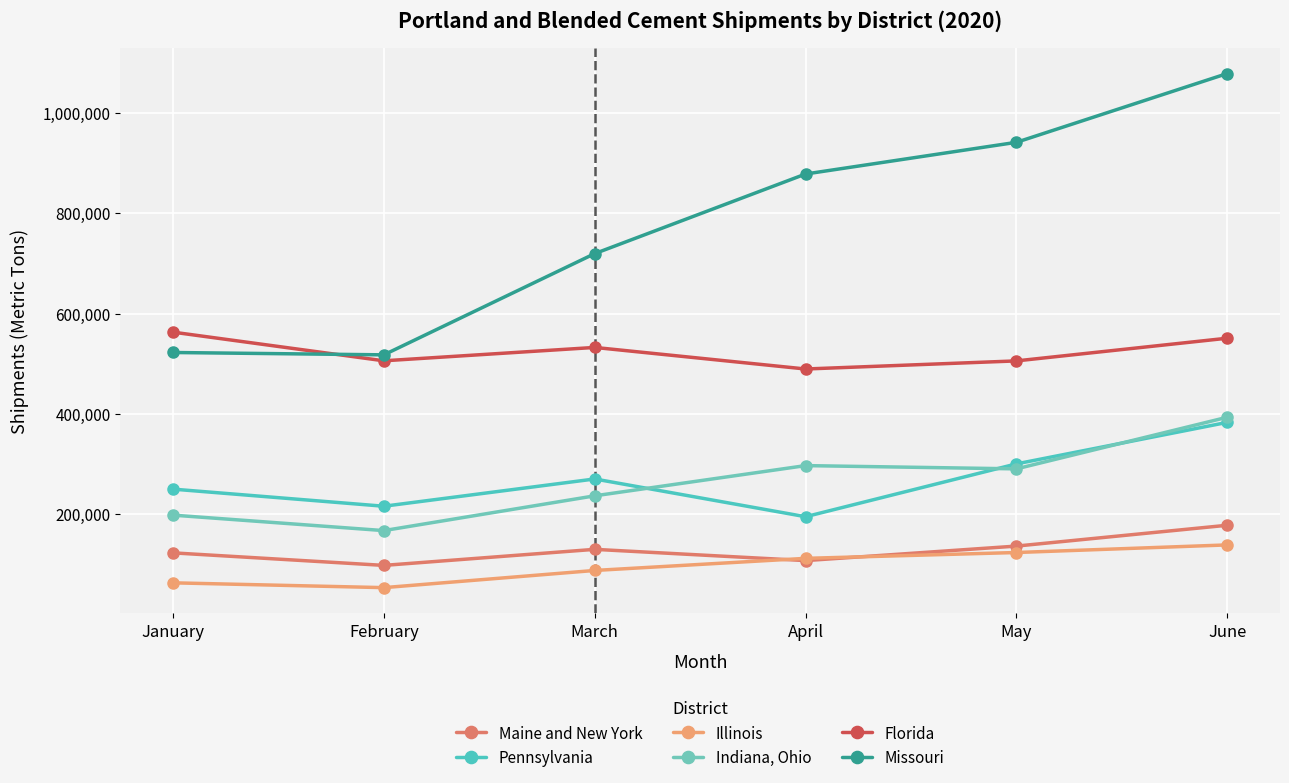

What is the value of the Missouri point at the 4th from the left?

878638